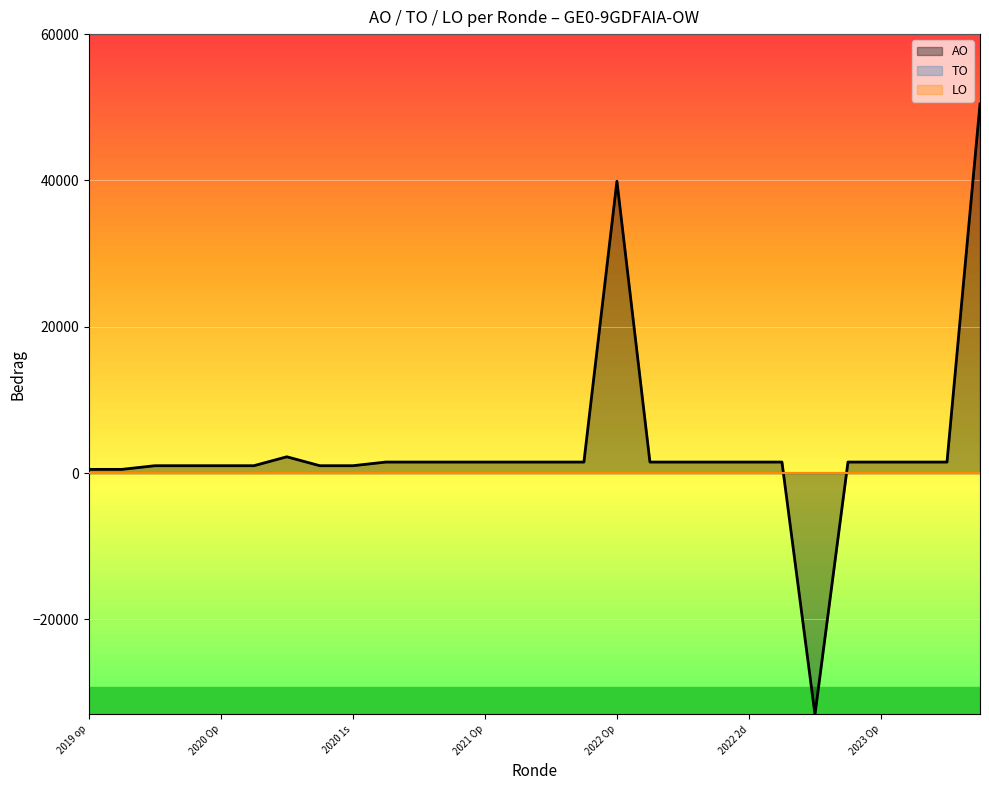

How many lines are shown in the chart?

3